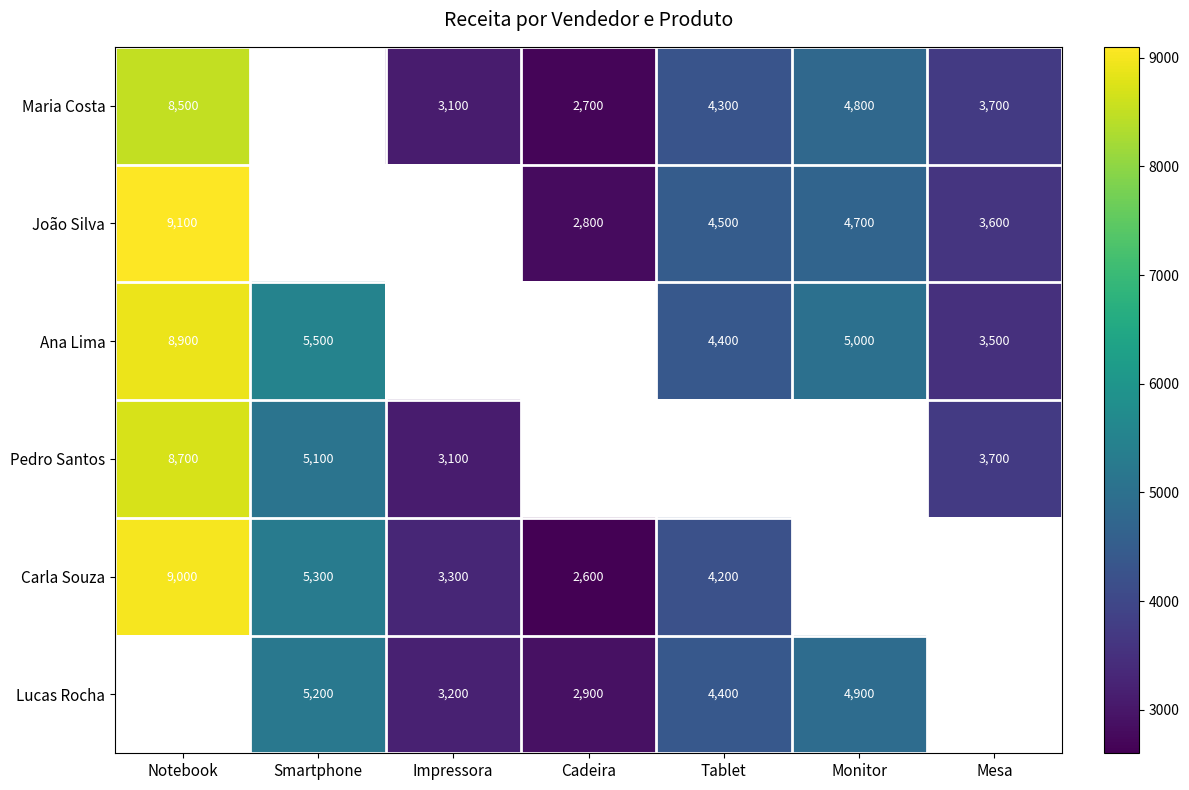

What is the difference between the highest and lowest values at Cadeira?

300.0